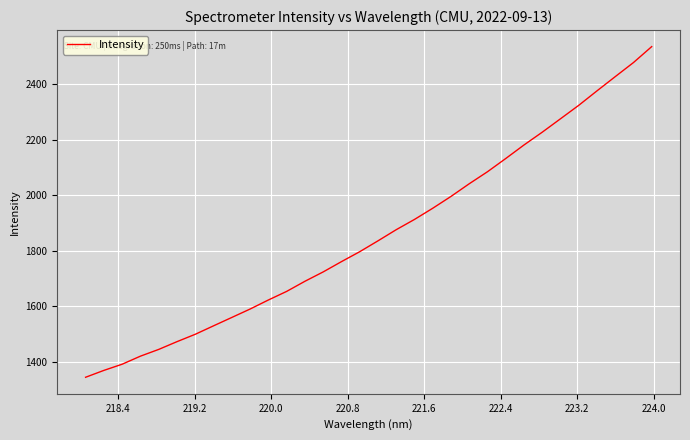

What is the smallest value displayed?

1343.2